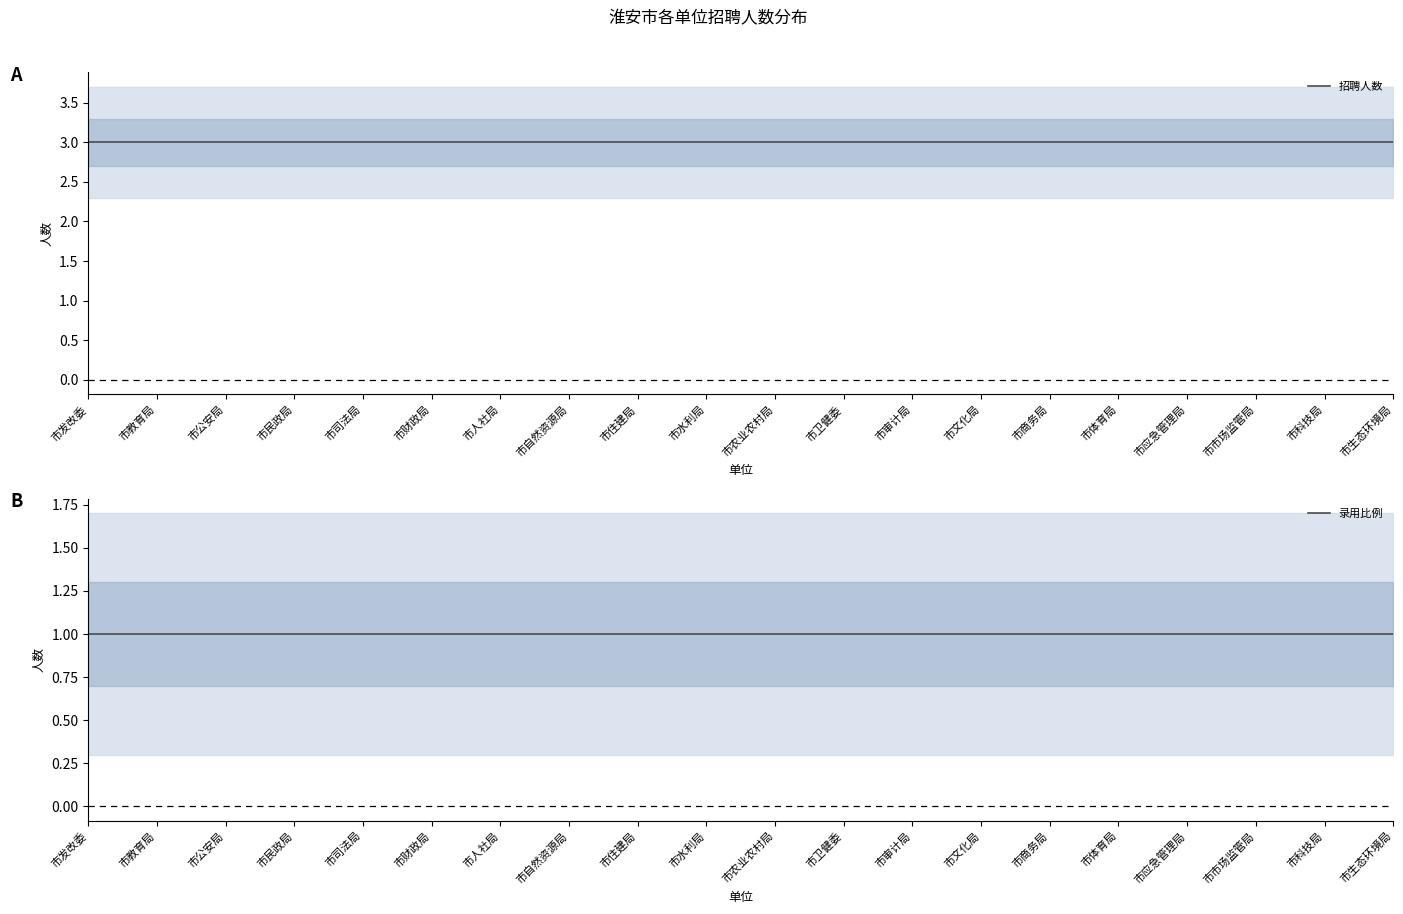

Reading left to right, transcribe all the data shown in this chart.

招聘人数: 3	3	3	3	3	3	3	3	3	3	3	3	3	3	3	3	3	3	3	3
录用比例: 1	1	1	1	1	1	1	1	1	1	1	1	1	1	1	1	1	1	1	1